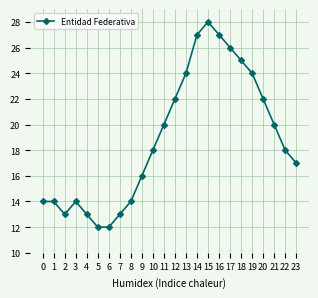

Reading right to left, transcribe all the data shown in this chart.

17	18	20	22	24	25	26	27	28	27	24	22	20	18	16	14	13	12	12	13	14	13	14	14